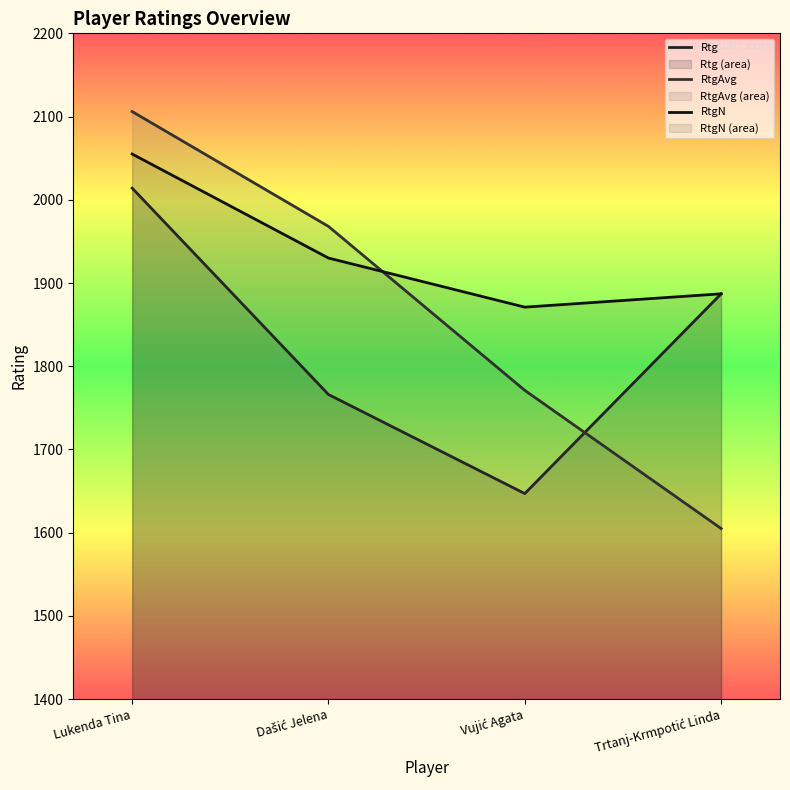

How many series are shown in this chart?

3